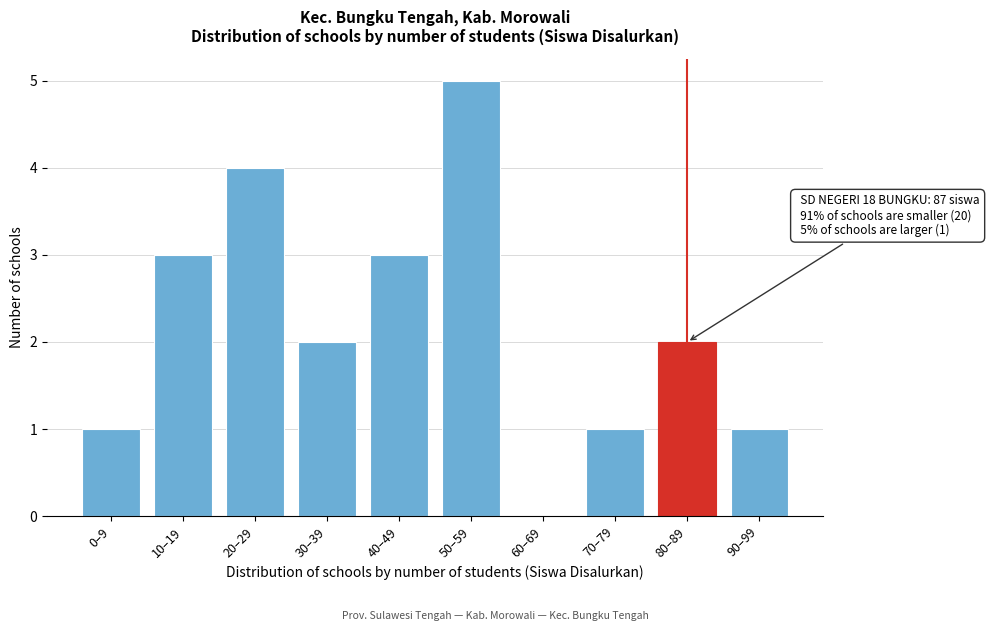

Reading left to right, list all the values displayed in this chart.

0–9=1	10–19=3	20–29=4	30–39=2	40–49=3	50–59=5	60–69=0	70–79=1	80–89=2	90–99=1